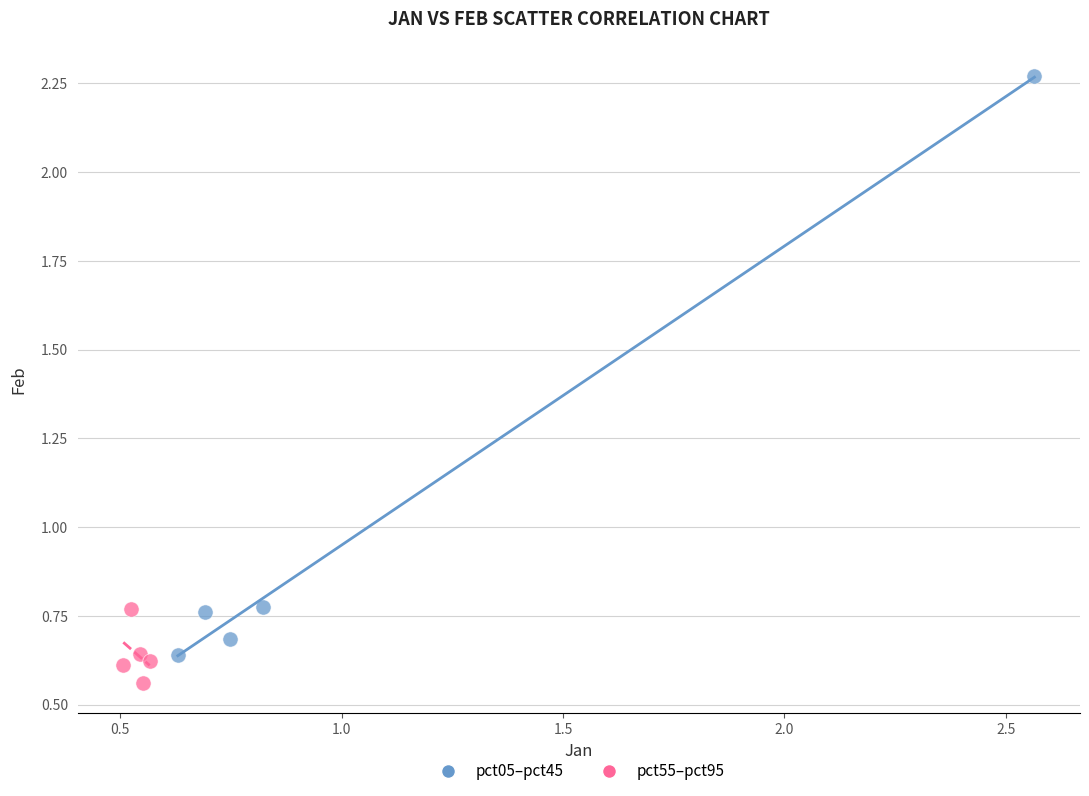

Which series has the widest spread of Y values?

pct05–pct45